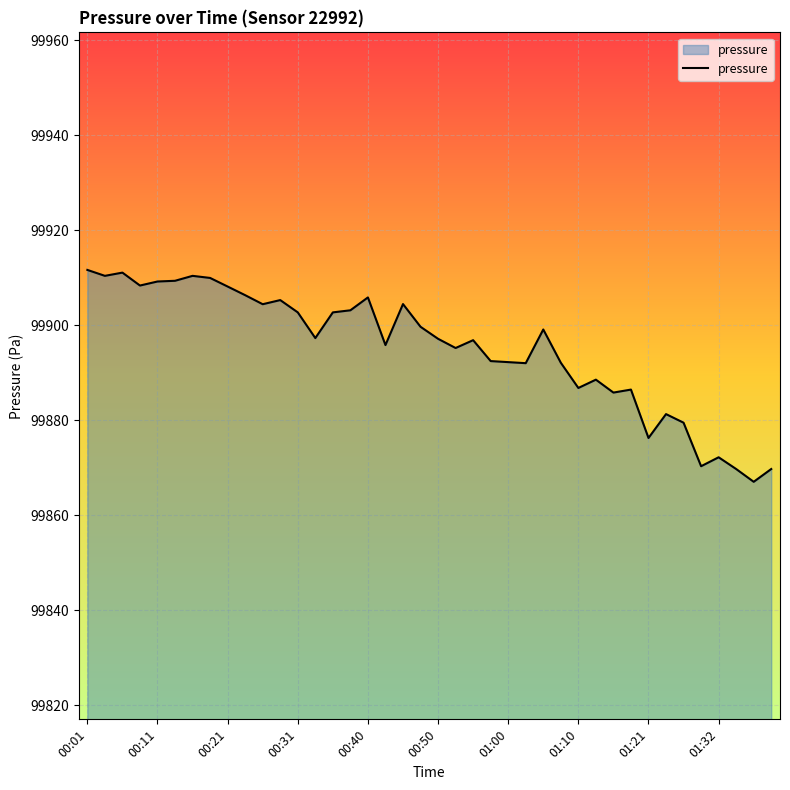

What is the smallest value displayed?

99867.0